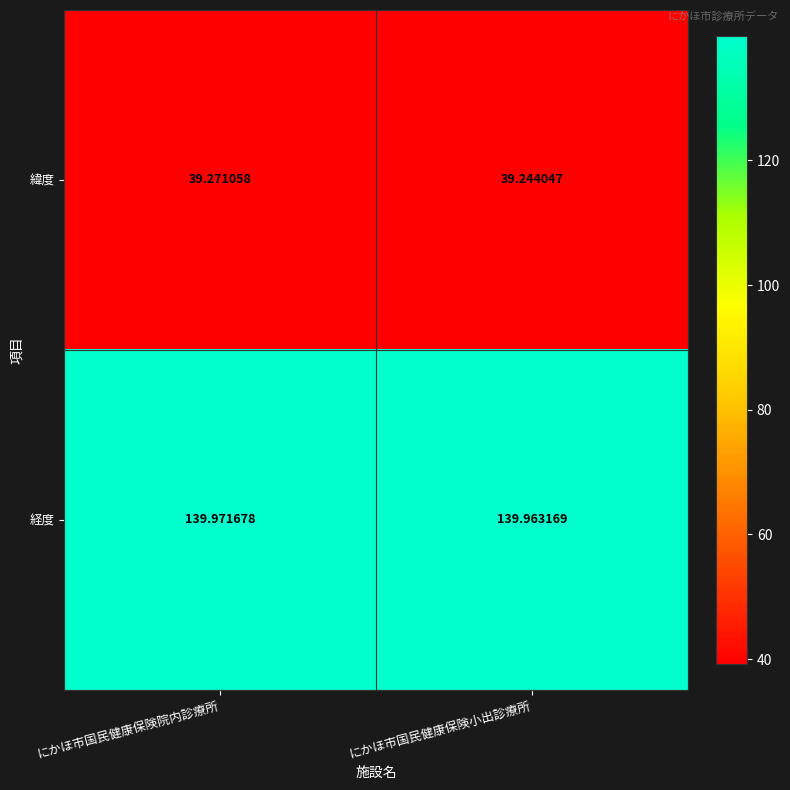

At which label is 緯度 closest to 39?

にかほ市国民健康保険小出診療所